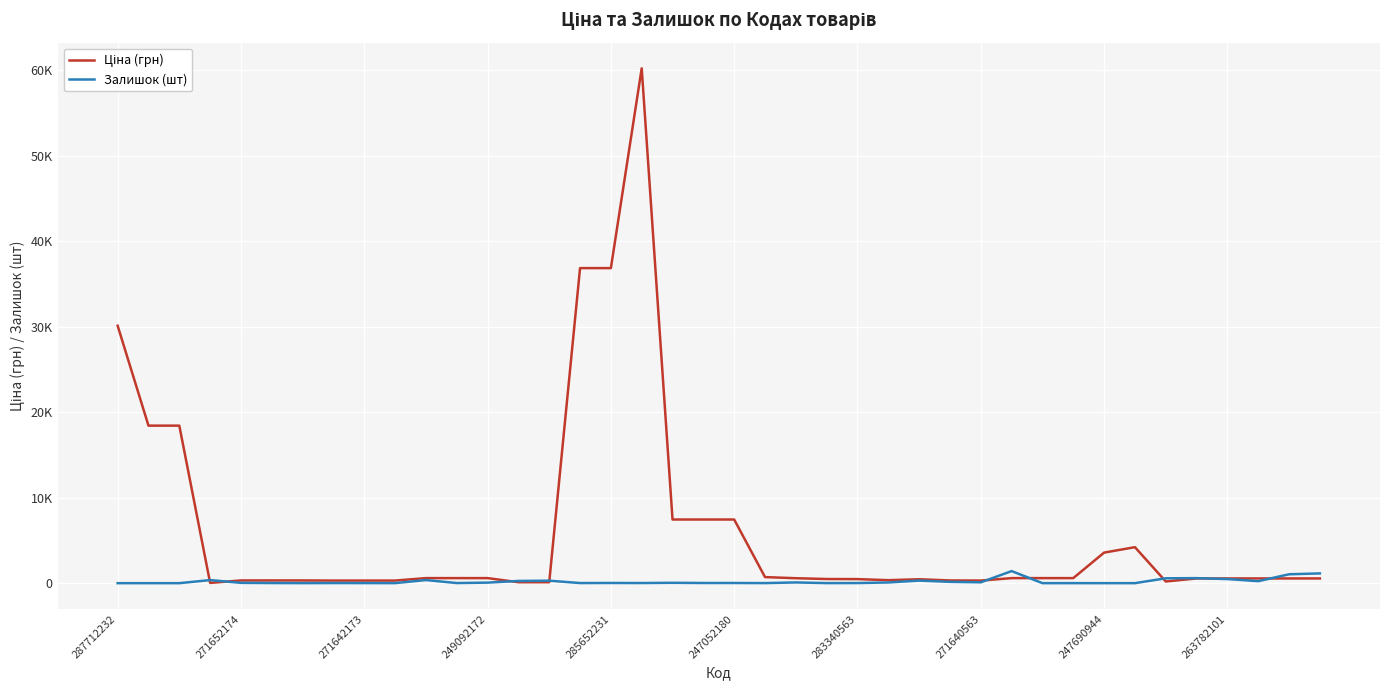

In Ціна (грн), how many points are higher than both neighbors (excluding endpoints)?

3